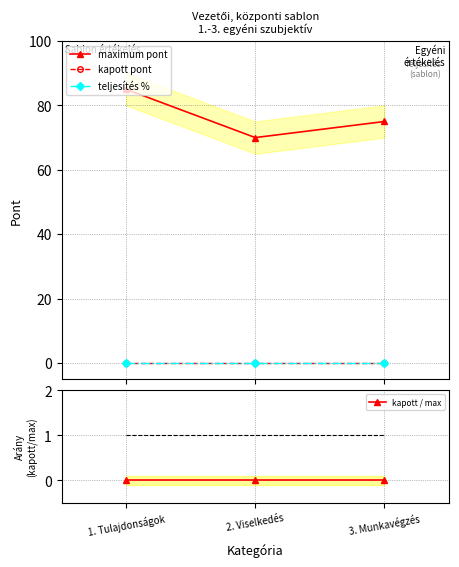

Rank the categories by maximum pont value from highest to lowest.

1. Tulajdonságok, 3. Munkavégzés, 2. Viselkedés